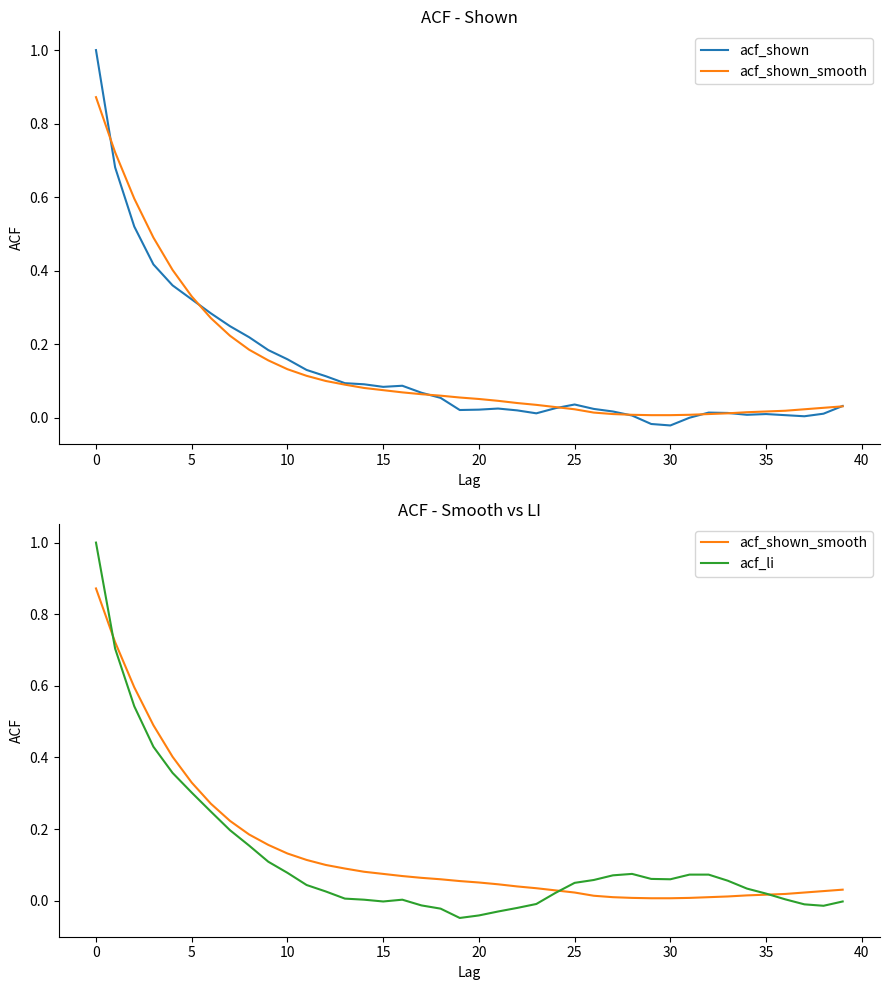

Is this an area chart (filled region under the line)?

No